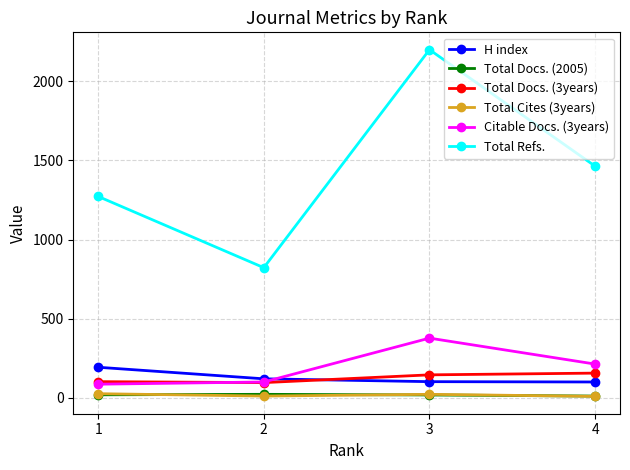

Is the value of Total Docs. (3years) at 3 greater than the value of Total Refs. at 4?

No